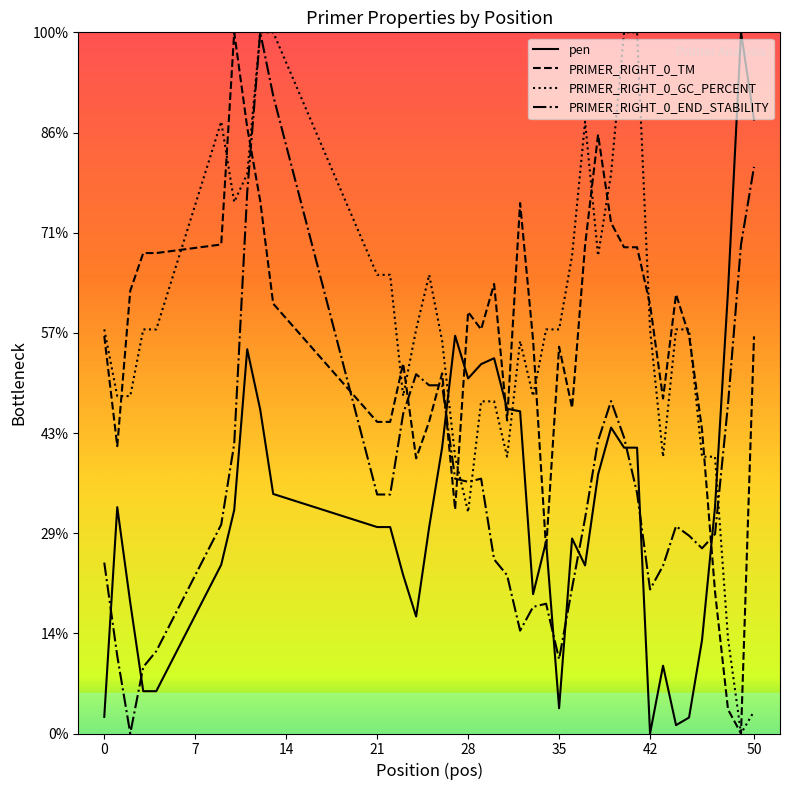

Rank the series by their maximum value, from lowest to highest.

pen, PRIMER_RIGHT_0_TM, PRIMER_RIGHT_0_GC_PERCENT, PRIMER_RIGHT_0_END_STABILITY